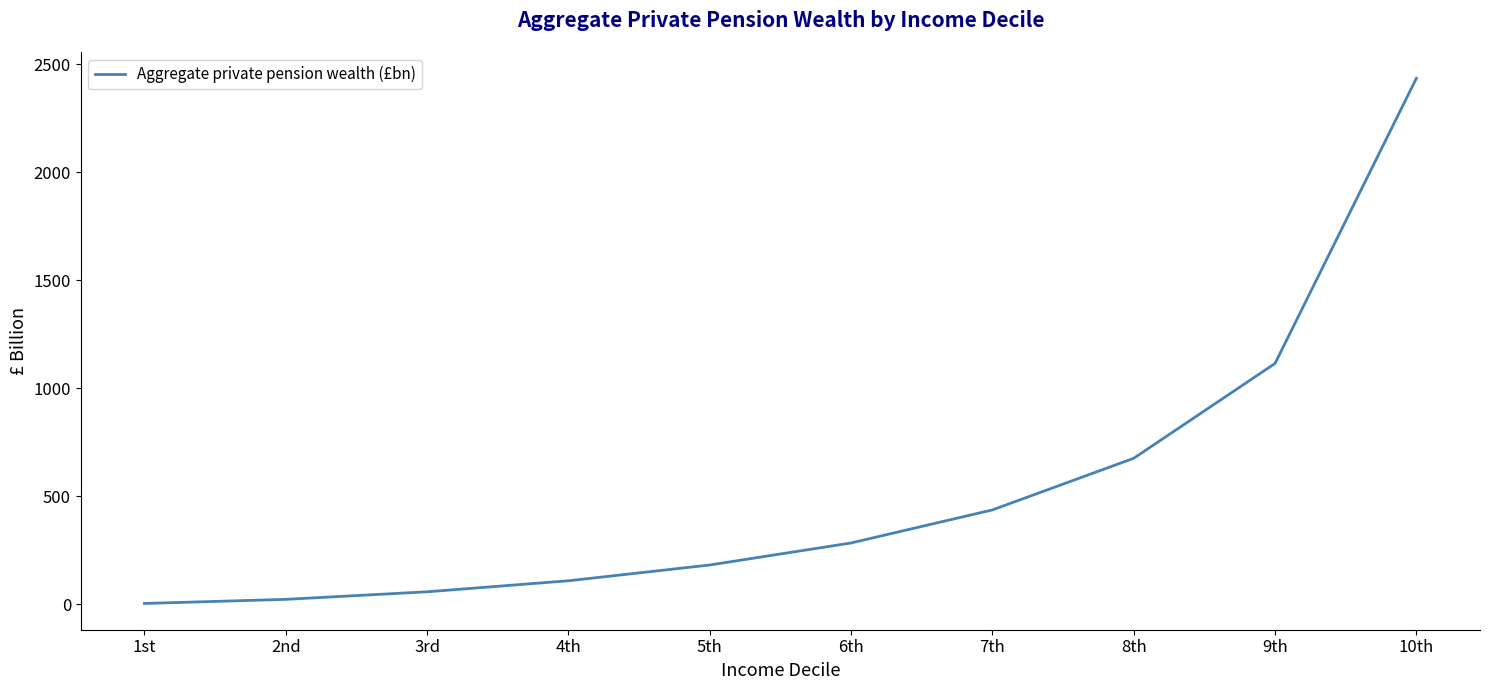

What is the change in value from 1st to 8th?

+672